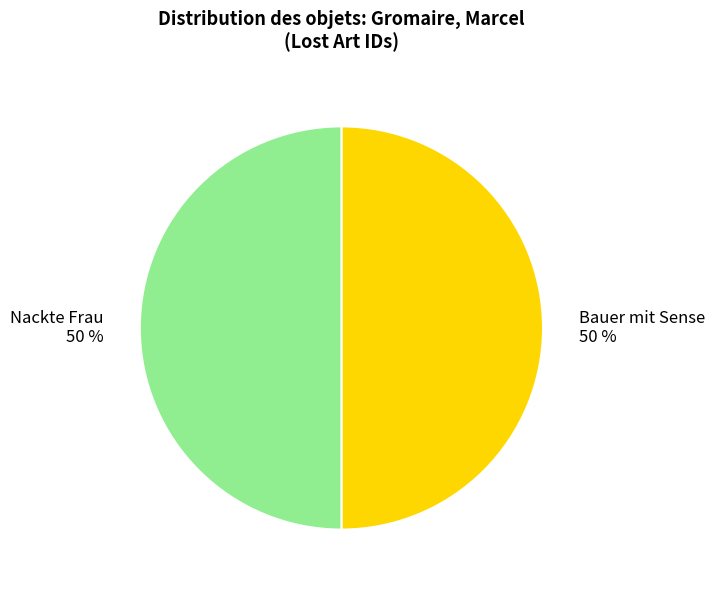

To the nearest percent, what portion does Nackte Frau represent?

50%